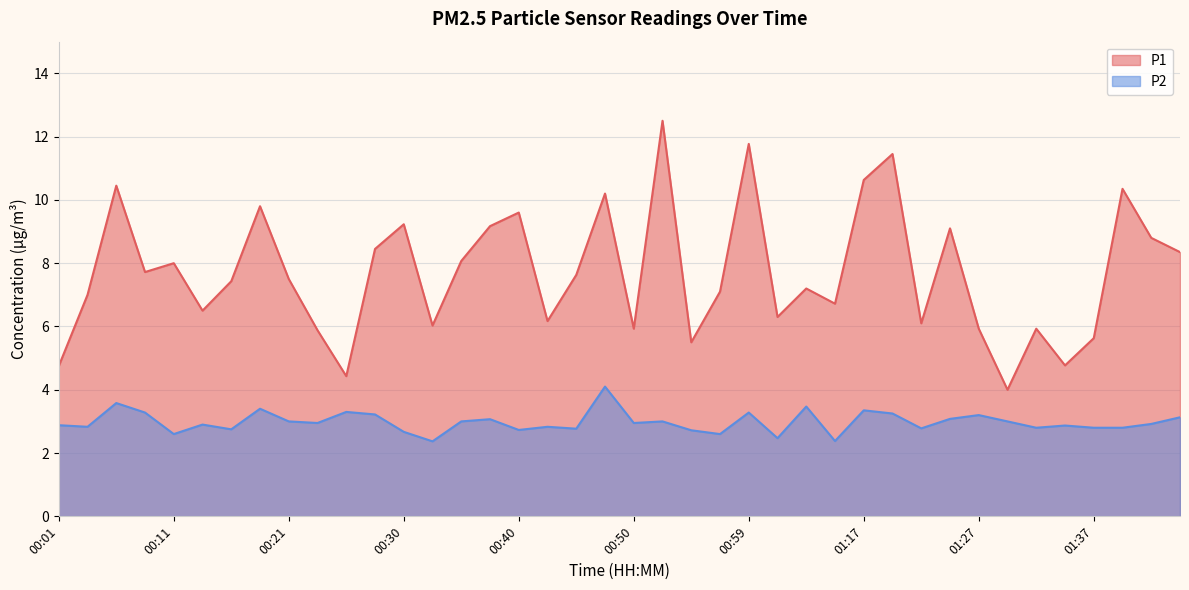

What is the difference between the highest and lowest values at 00:25?

1.1